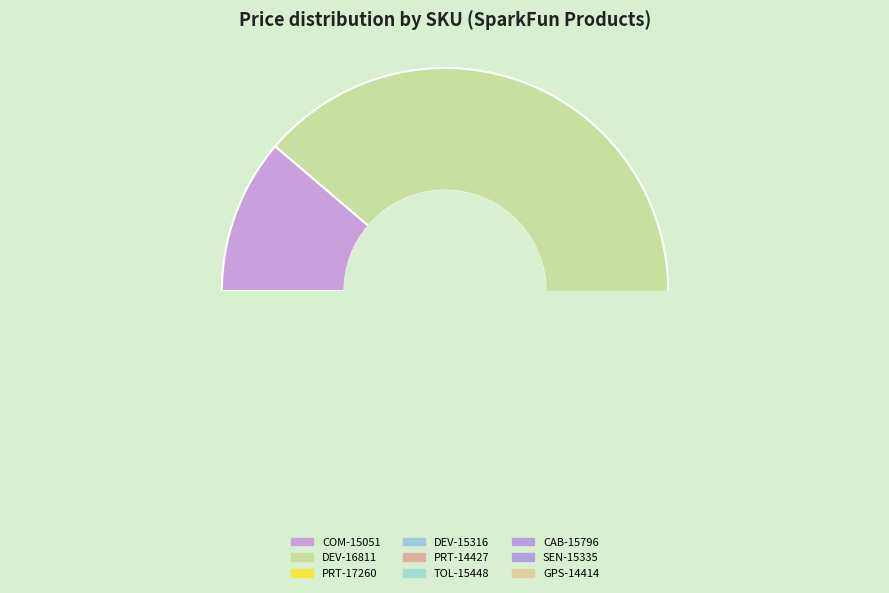

Is it true that PRT-17260 is 1% of the pie?

True